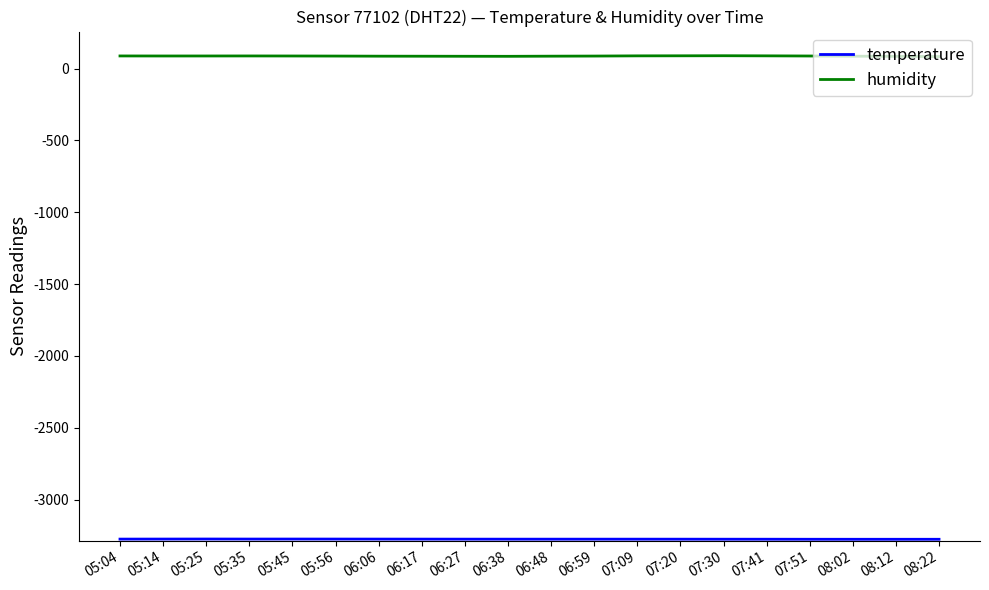

What is the spread (max minus min) of values at 07:20?

3364.1